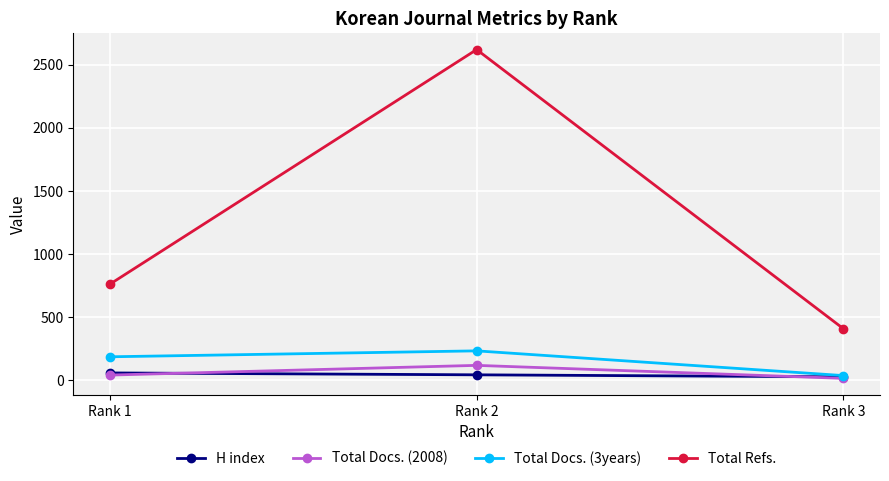

Reading left to right, list all the values displayed in this chart.

H index: Rank 1=56	Rank 2=41	Rank 3=25
Total Docs. (2008): Rank 1=39	Rank 2=116	Rank 3=13
Total Docs. (3years): Rank 1=184	Rank 2=231	Rank 3=35
Total Refs.: Rank 1=760	Rank 2=2620	Rank 3=407